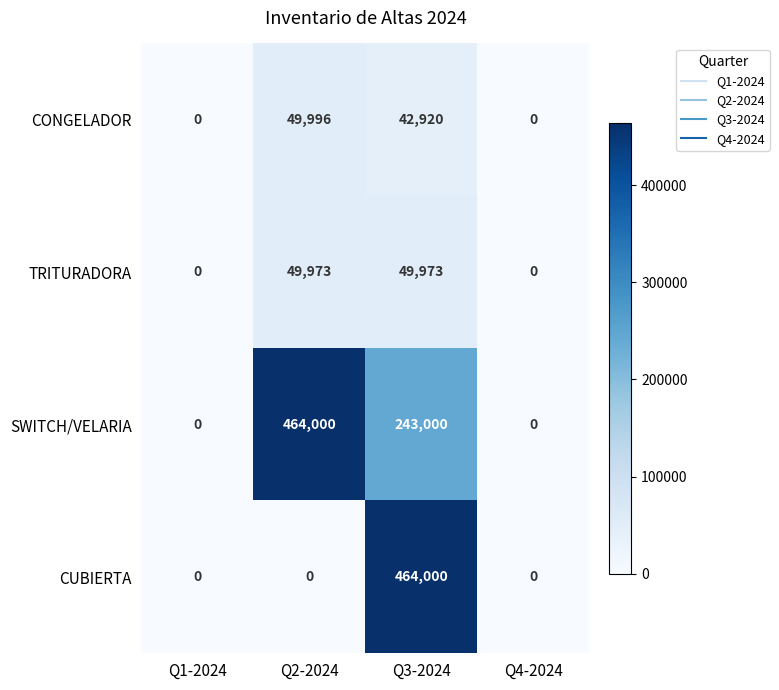

At which category is the sum across all series the highest?

Q3-2024